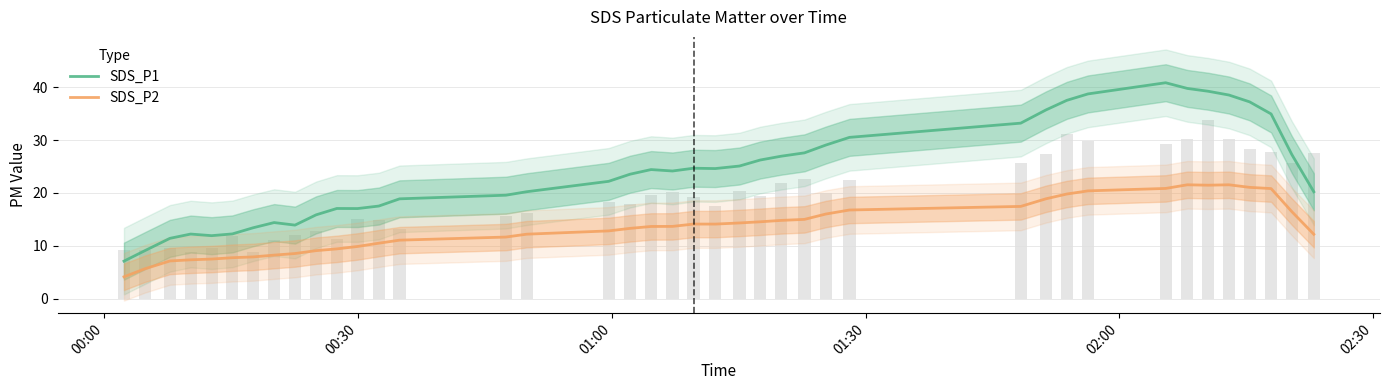

What are all the series names shown in the legend?

SDS_P1, SDS_P2